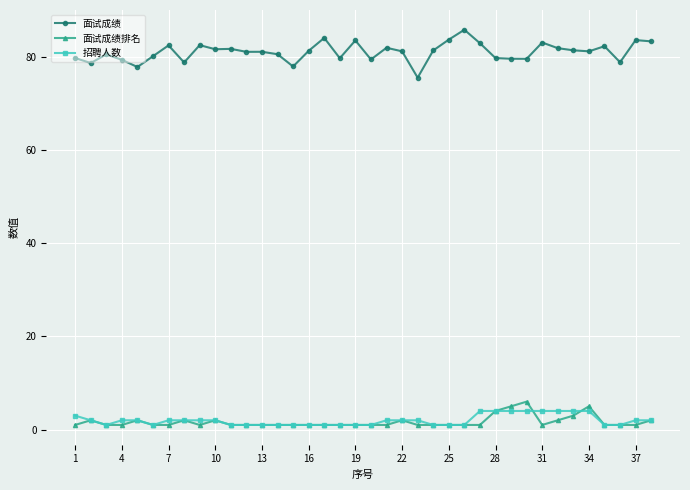

What is the value of the 招聘人数 point at the 5th from the left?

2.0